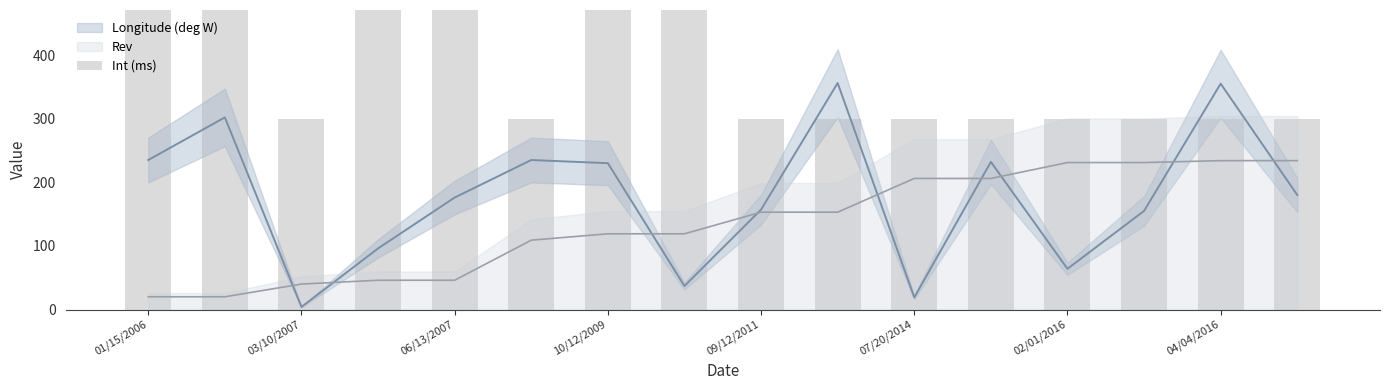

What is the average value?

412